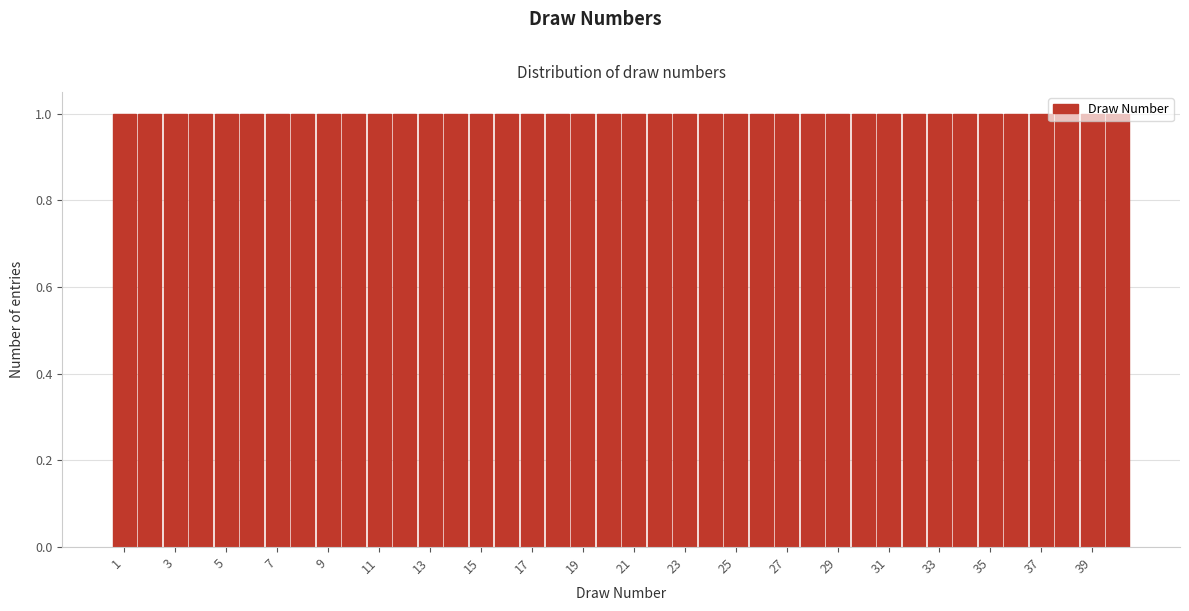

How tall is the bar that spans 24.5 to 25.5 on the x-axis? Neither the bar edges nor the heights are printed on the chart, so give them approximately, as read against the axes.

1